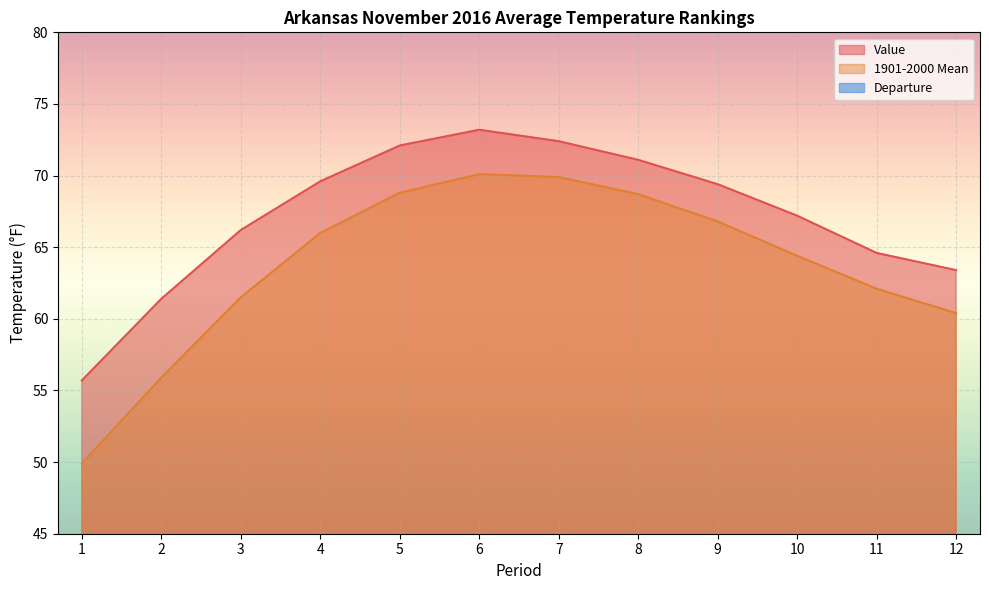

The Value series shows 121.8 at 4. True or false?

False